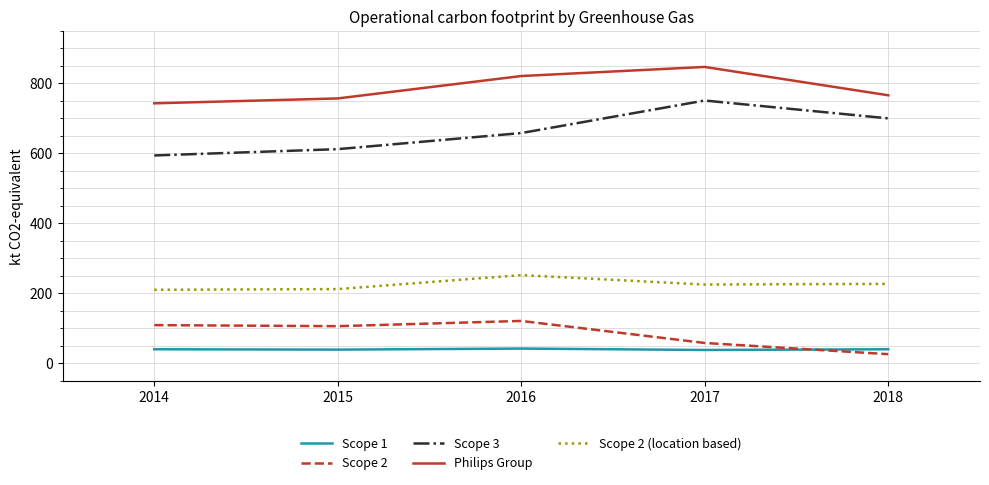

What is the approximate value of Scope 2 at 2014, to the nearest 10?

110